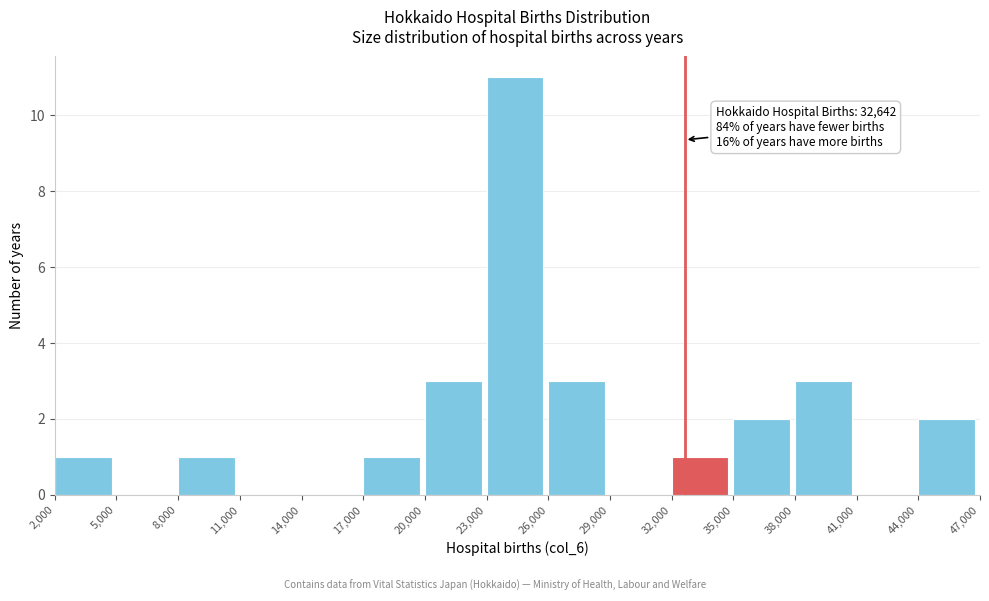

Over which range of the x-axis is the bar tallest?

23,000 to 26,000